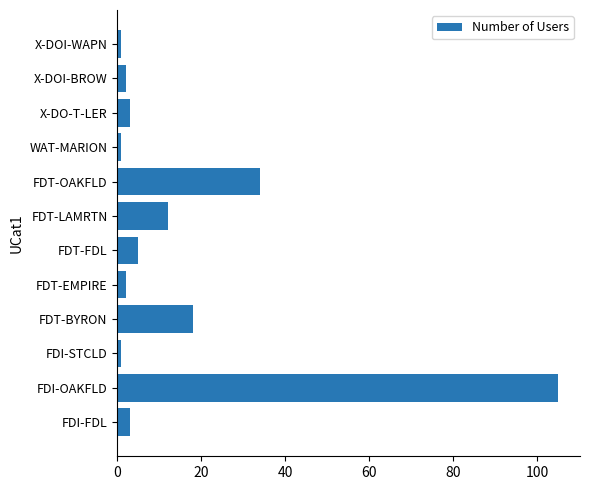

How many distinct data groups are displayed?

1